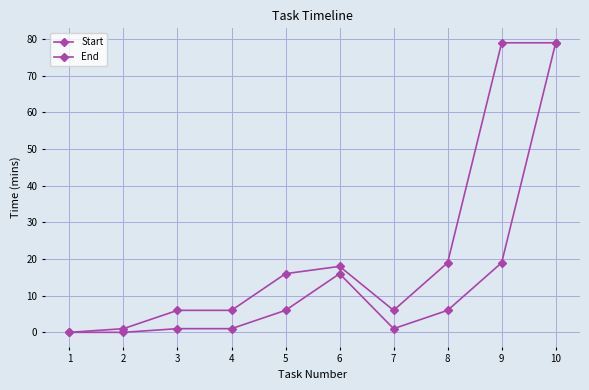

Does the chart have visible grid lines?

Yes